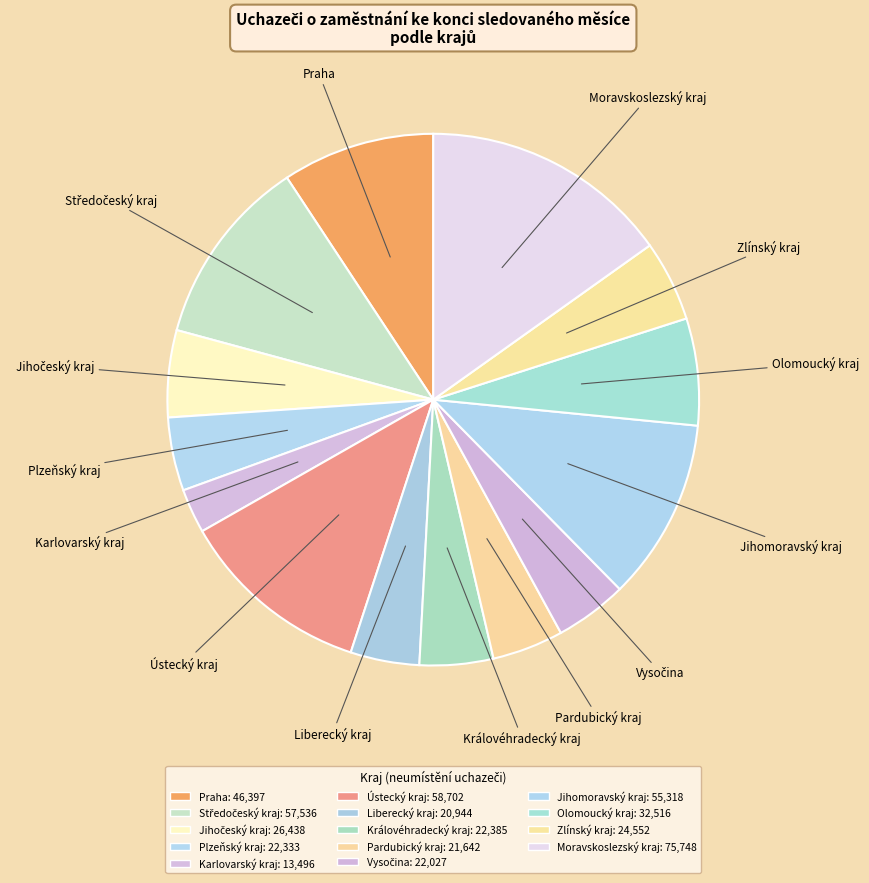

Does Liberecký kraj represent more than half of the total?

No